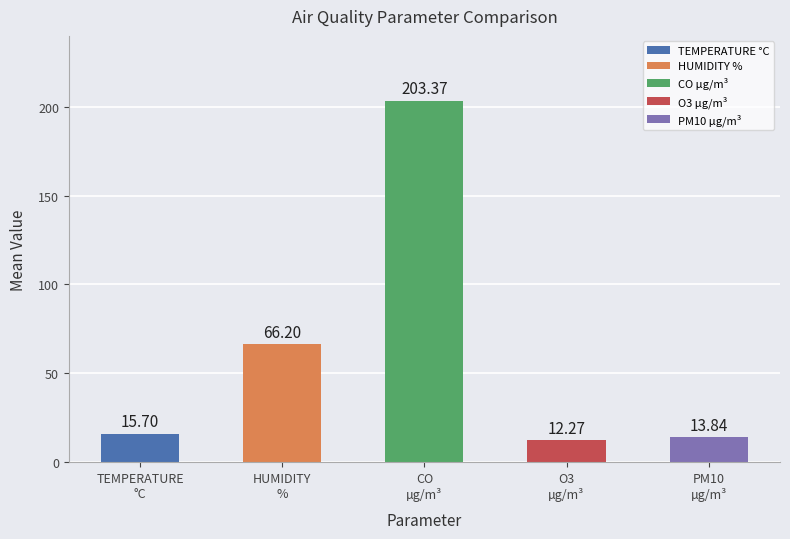

What is the sum of all values?

311.4